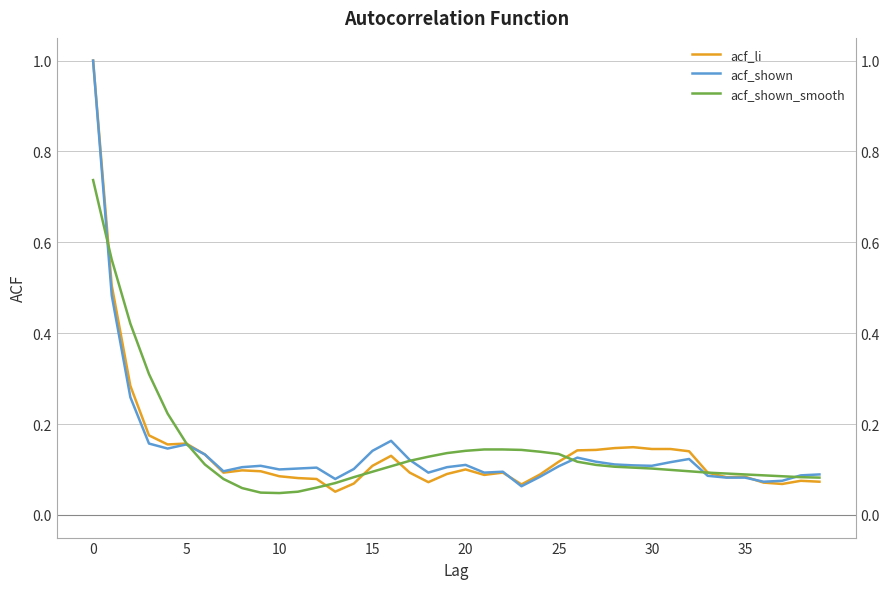

Rank the series at 32 from highest to lowest value.

acf_li, acf_shown, acf_shown_smooth